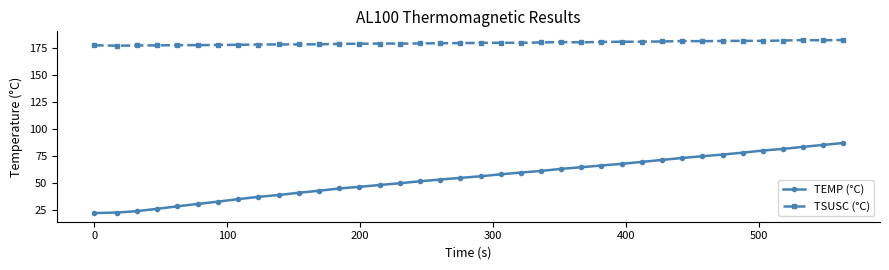

What is the minimum value shown in the chart?

21.8